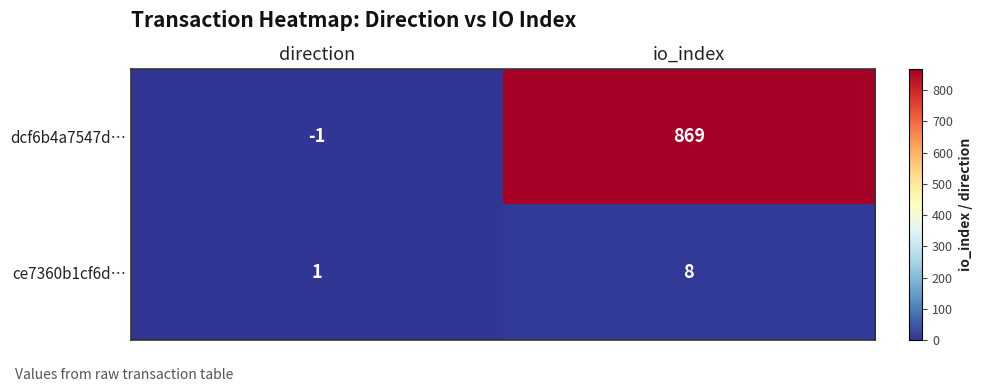

Reading left to right, extract all data points from this chart.

dcf6b4a7547d…: direction=-1	io_index=869
ce7360b1cf6d…: direction=1	io_index=8